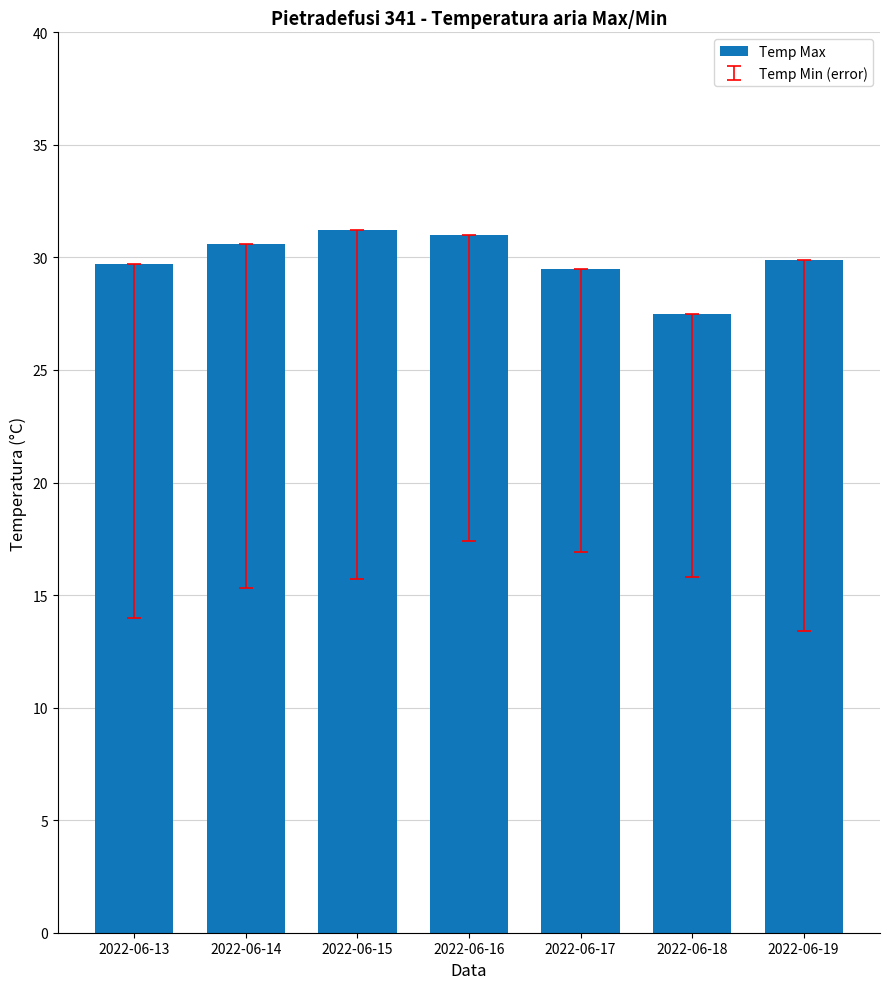

What is the change in value from 2022-06-13 to 2022-06-15?

+1.5